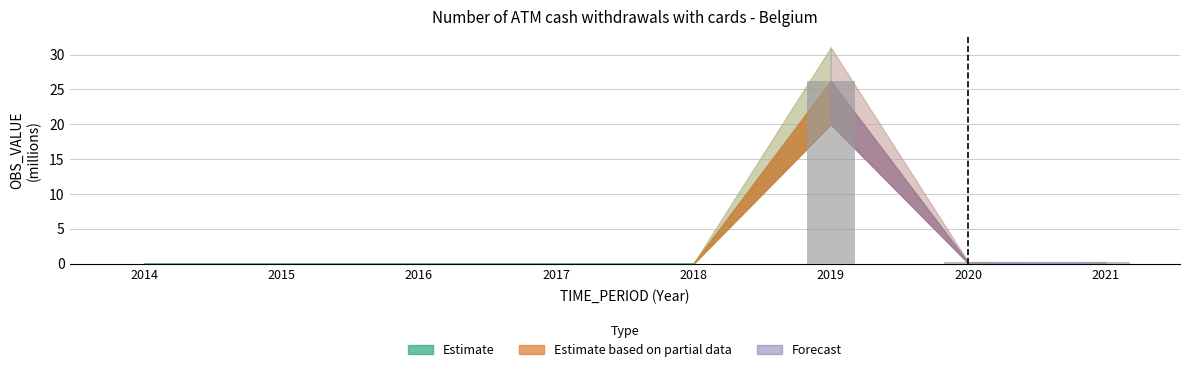

What value does the data have at 2019?

26.2